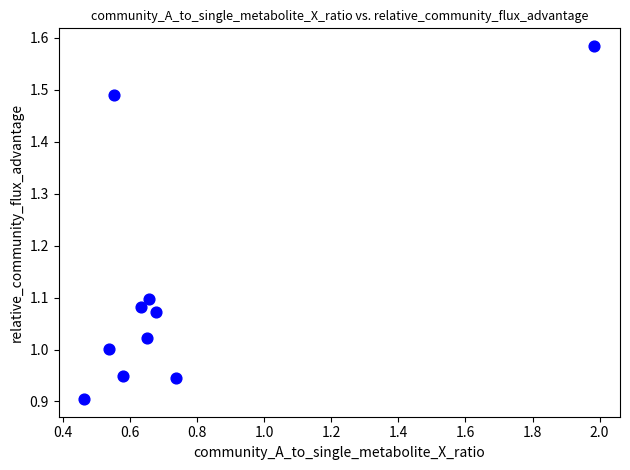

What is the range of Y values (max minus min)?

0.7